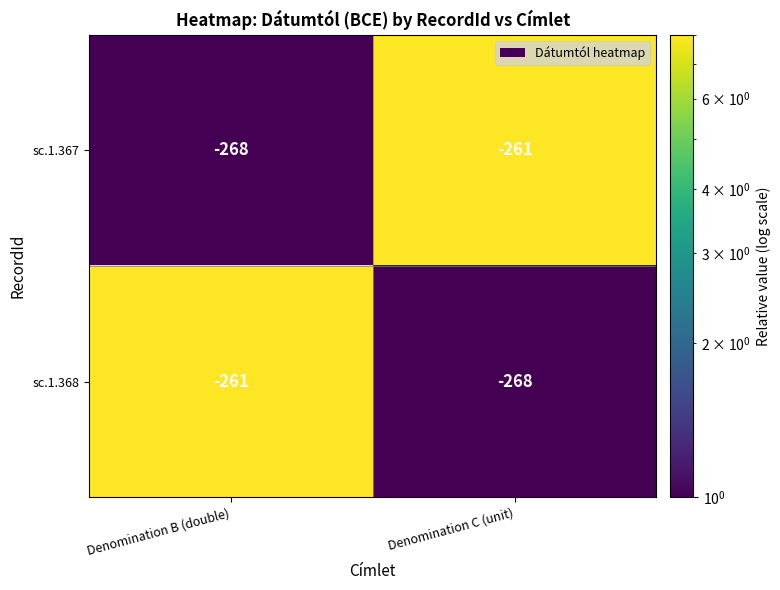

What is the sum of all sc.1.367 values?

-529